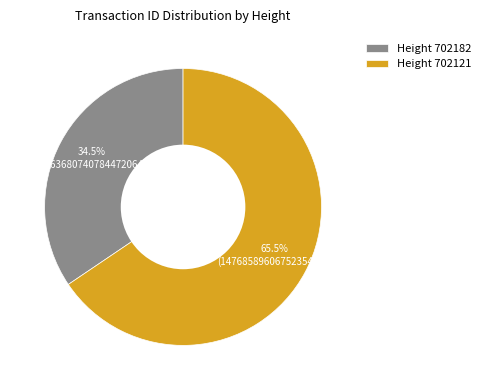

What percentage do Height 702182 and Height 702121 together represent?

100.0%